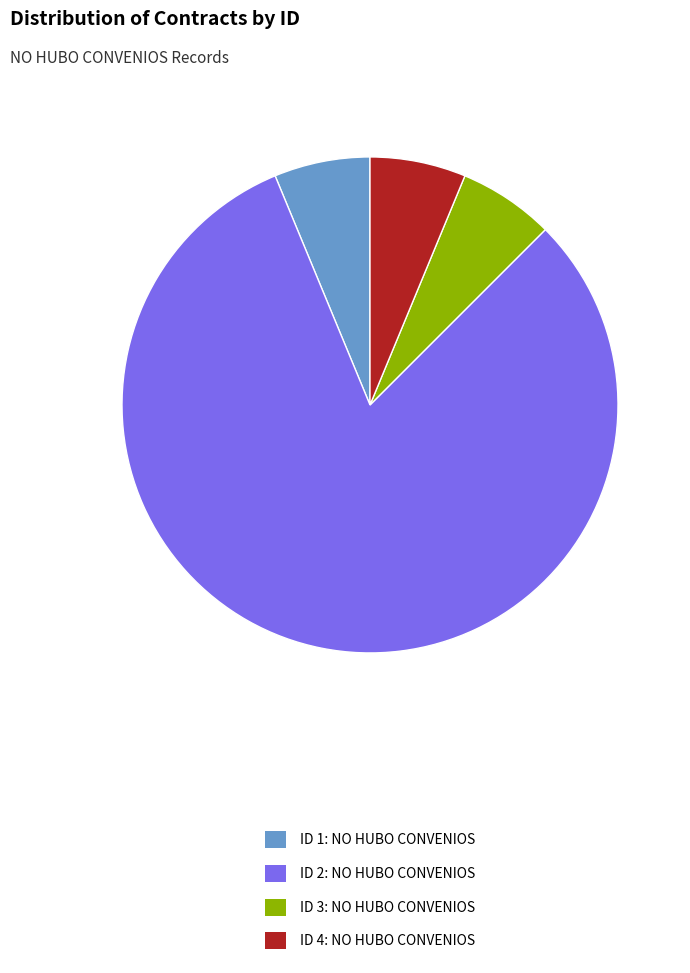

True or false: ID 2 accounts for 74% of the total.

False